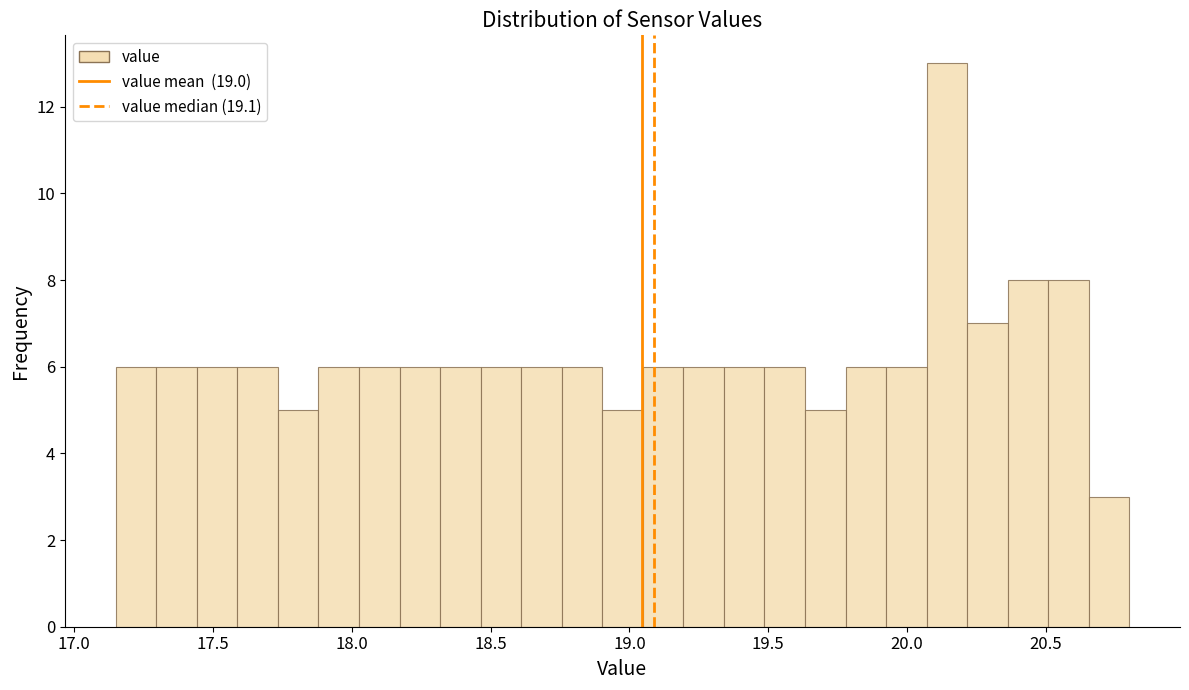

Read against the x-axis, roughly where is the centre of the tallest bar?

20.15